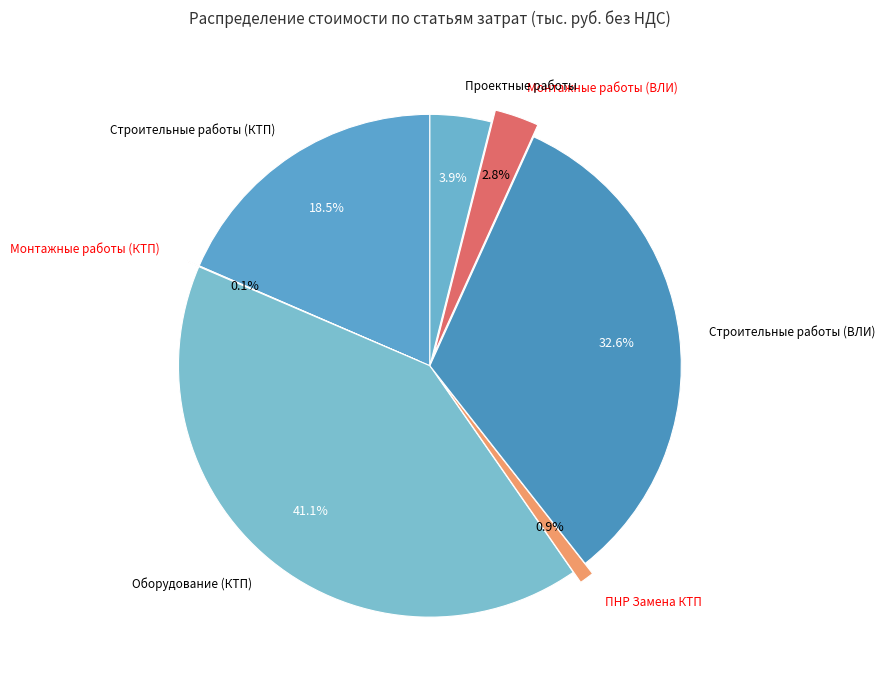

To the nearest percent, what is the difference between the Монтажные работы (ВЛИ) and ПНР Замена КТП slice percentages?

2%